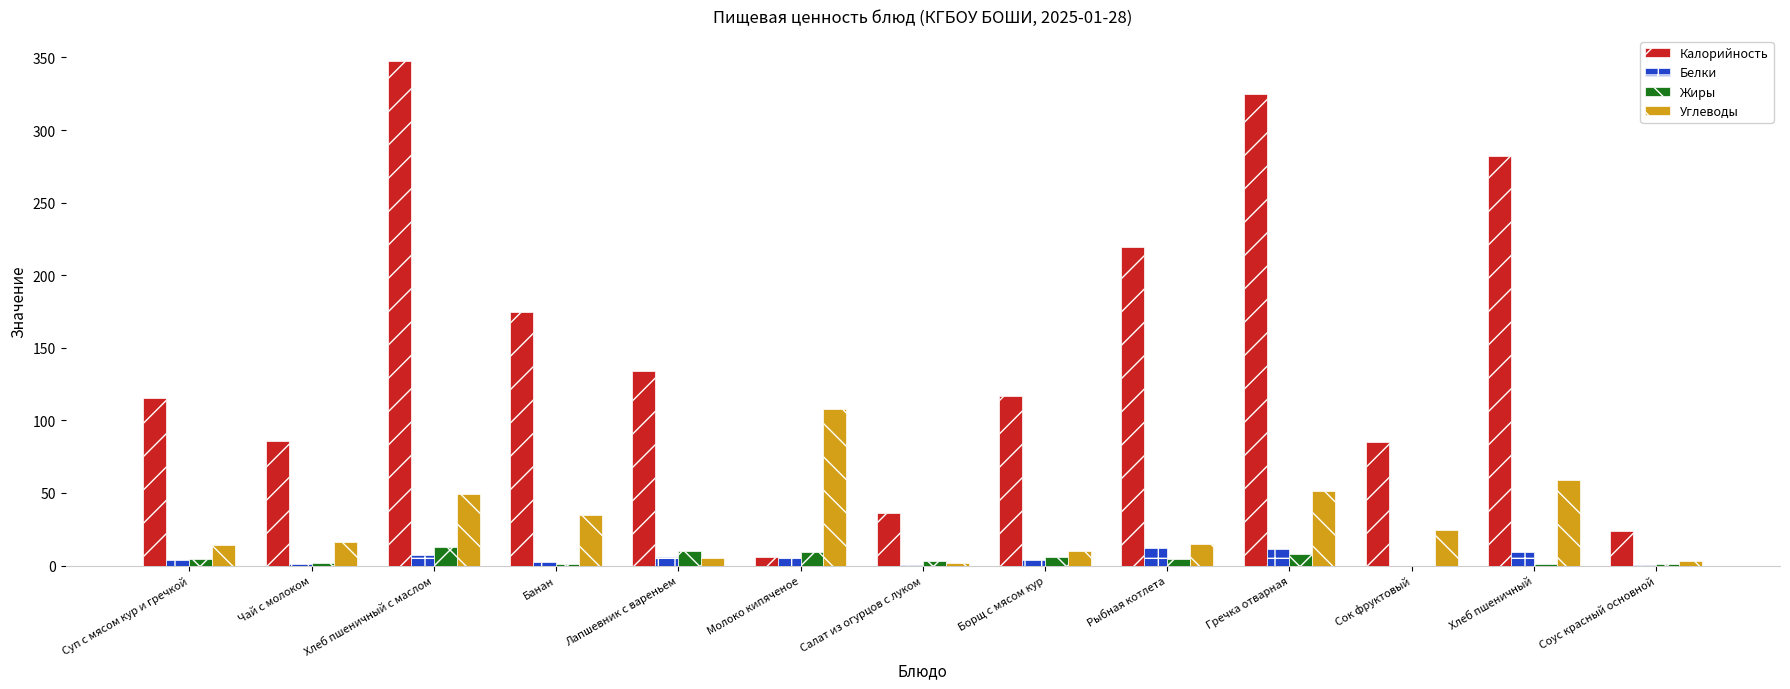

How many groups of bars are there?

13